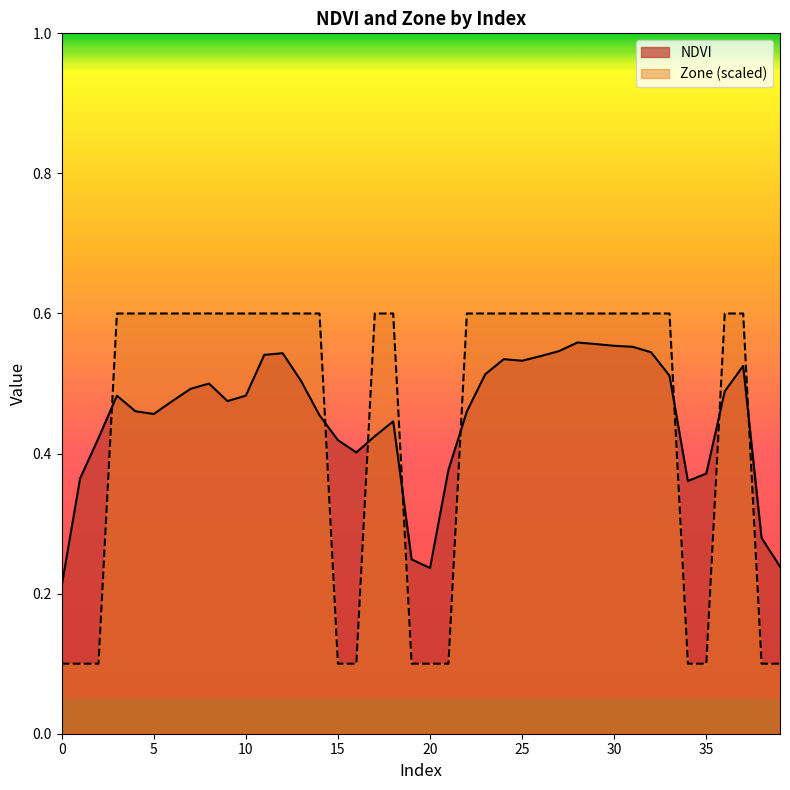

Is the value of NDVI at 13 greater than the value of Zone at 17?

No